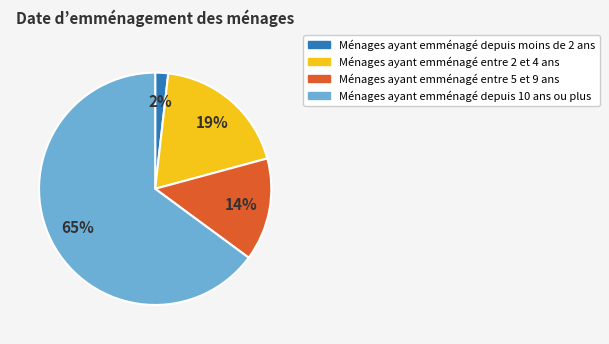

Which has a higher value, Ménages ayant emménagé entre 2 et 4 ans or Ménages ayant emménagé depuis moins de 2 ans?

Ménages ayant emménagé entre 2 et 4 ans